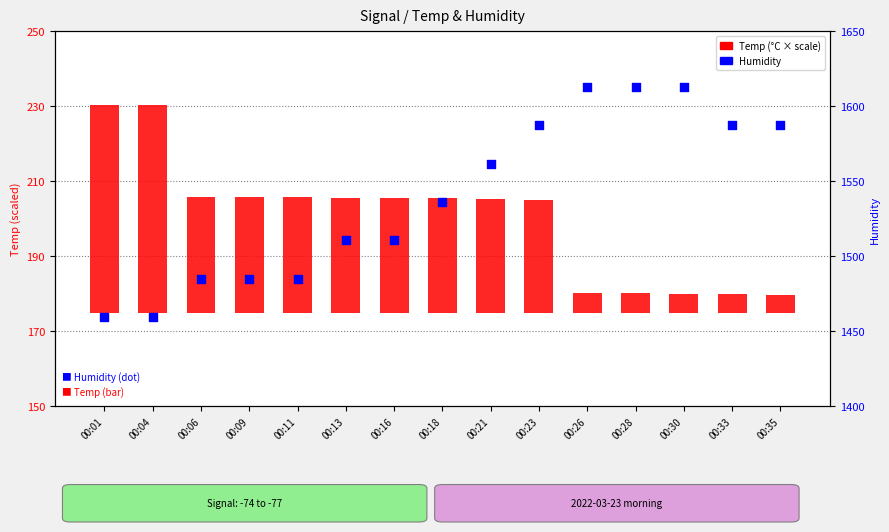

Is the value of Humidity at 00:01 greater than the value of Temp (°C × scale) at 00:01?

Yes